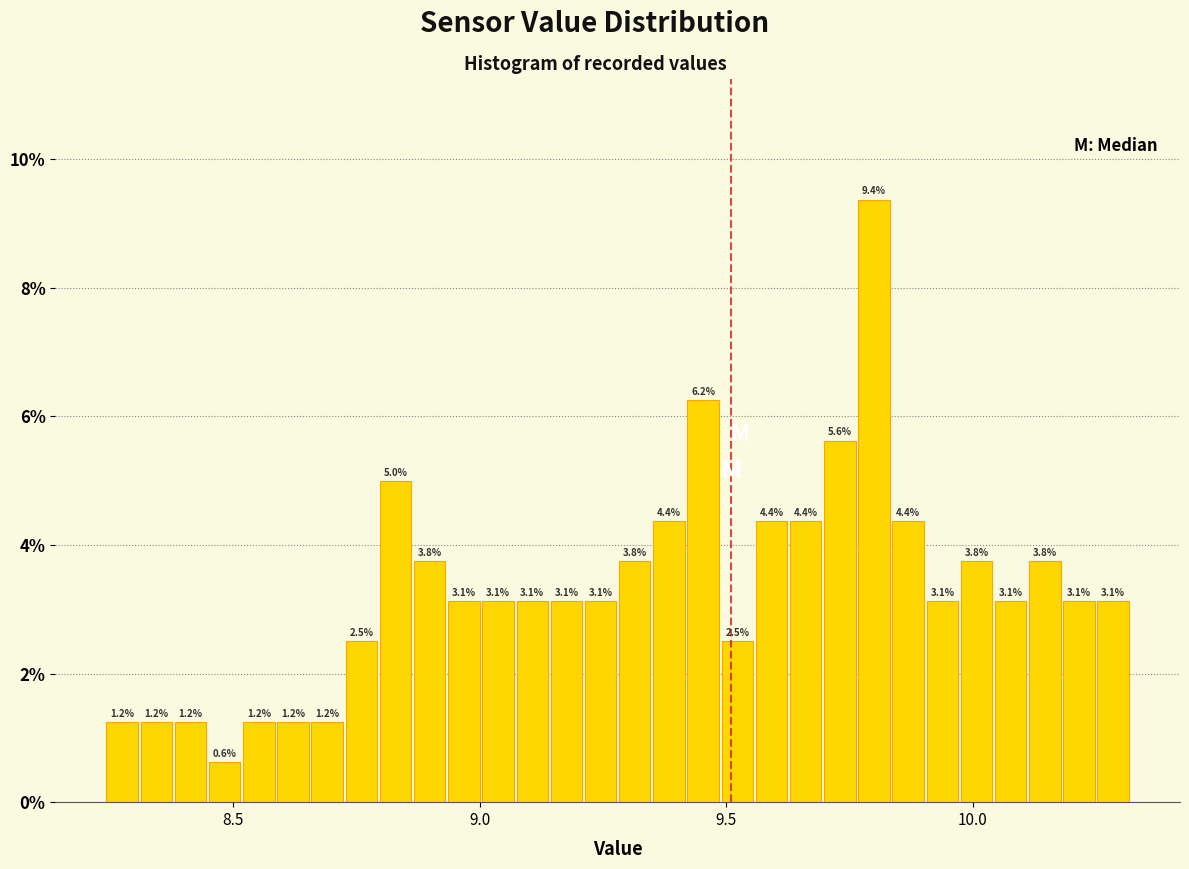

Around what value on the x-axis is the tallest bar? Give the approximate position of its centre, as read against the axis.

9.80